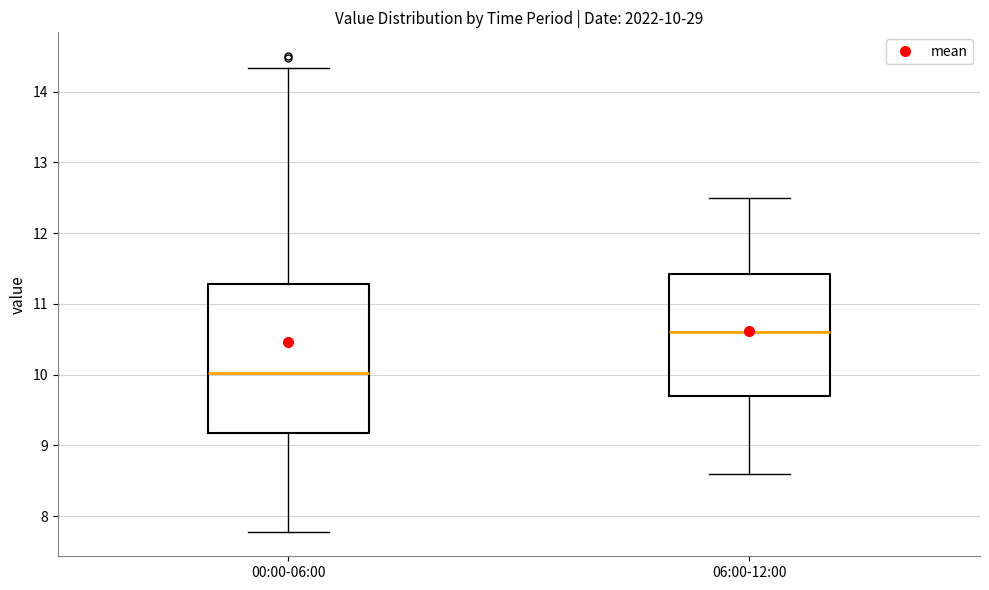

Which box is the tallest, from its lower edge to its upper edge?

00:00-06:00